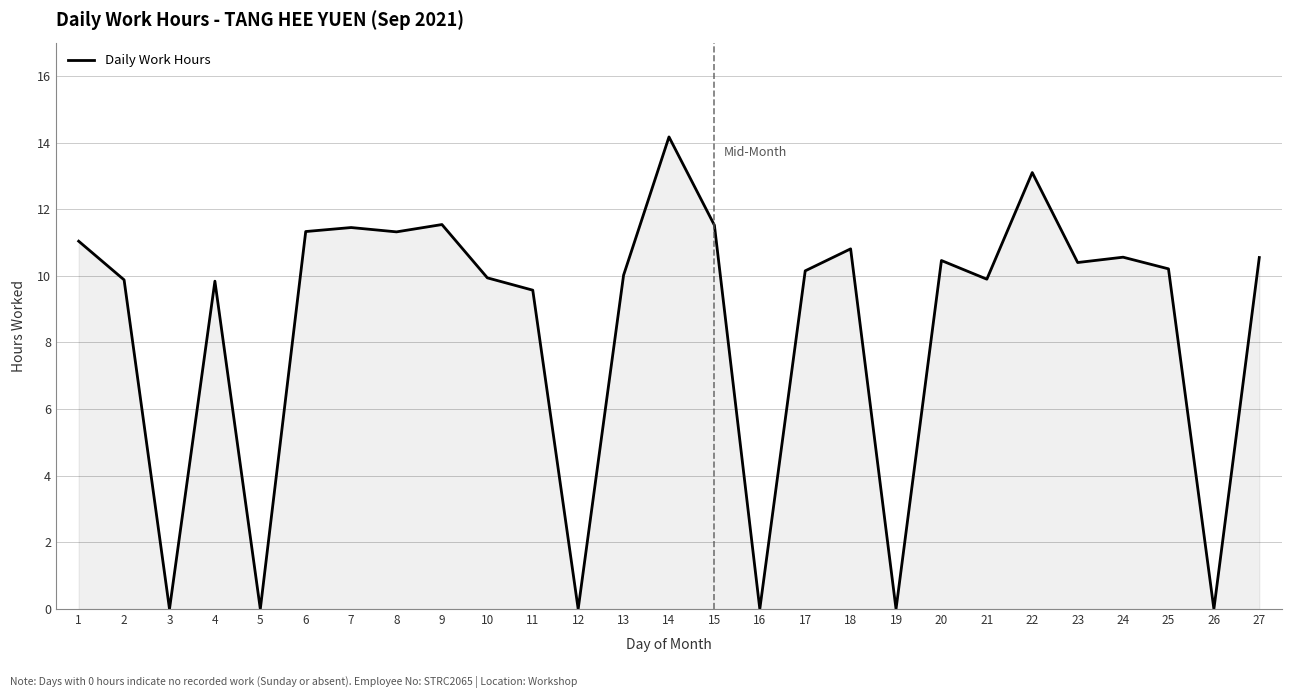

Where is the first local minimum?

3